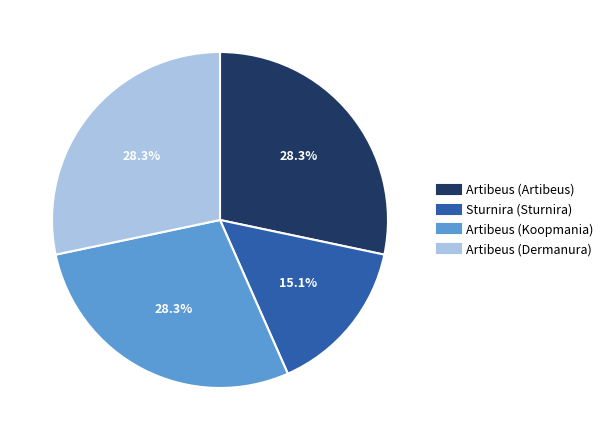

Approximately how many times larger is the value at Artibeus (Koopmania) compared to Artibeus (Dermanura)?

1.0